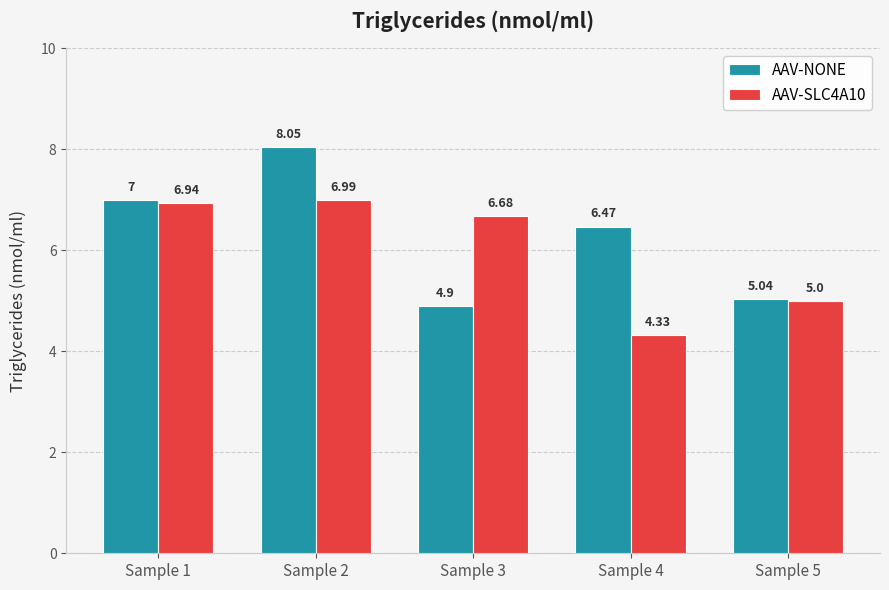

Which category has the highest value in the AAV-SLC4A10 series?

Sample 2